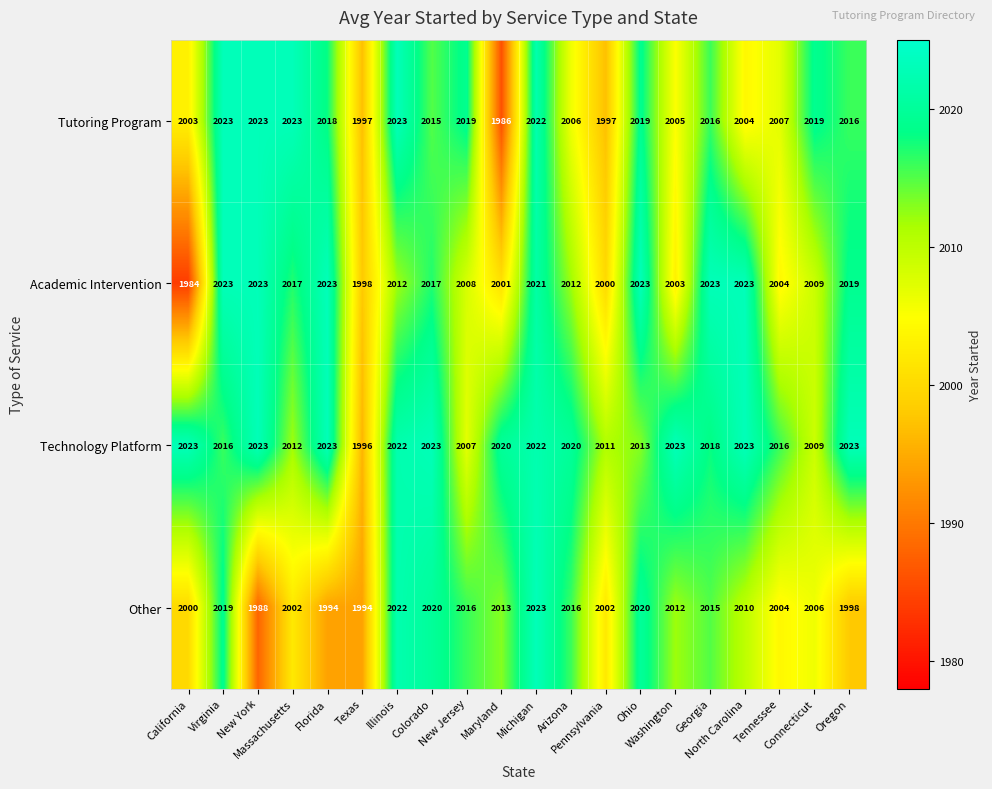

What is the difference between the maximum and minimum values in the Tutoring Program series?

37